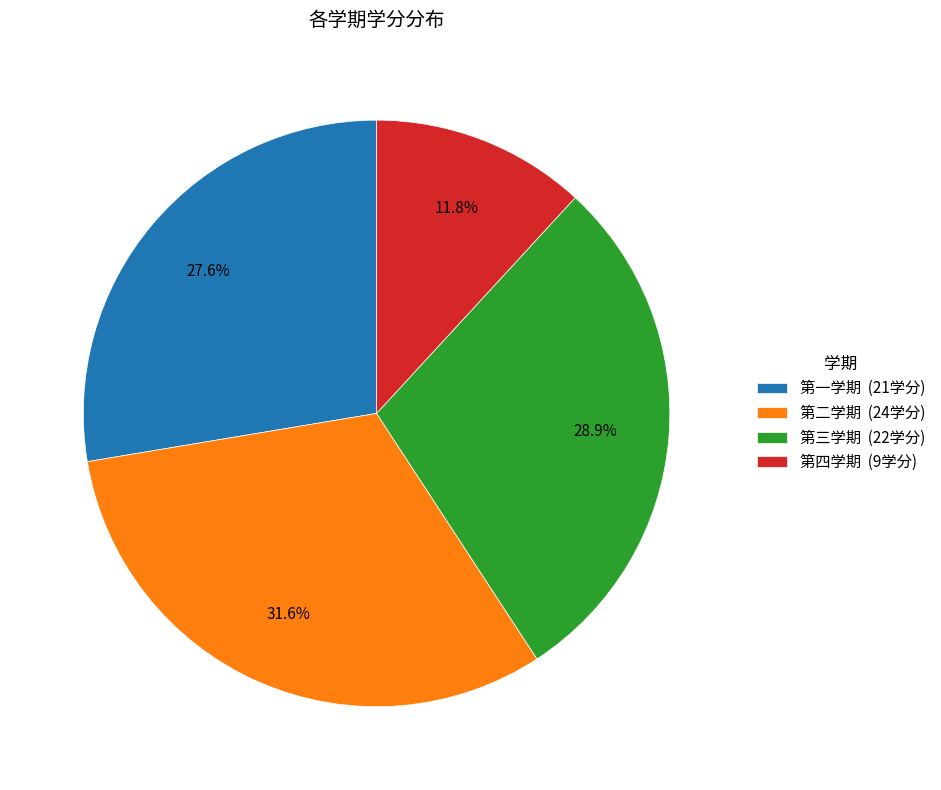

To the nearest percent, what percentage of the pie is 第一学期?

28%